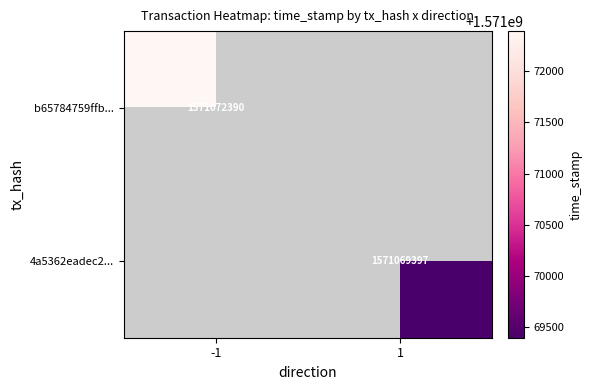

Is the value of 4a5362eadec2... at 1 greater than the value of b65784759ffb... at -1?

No